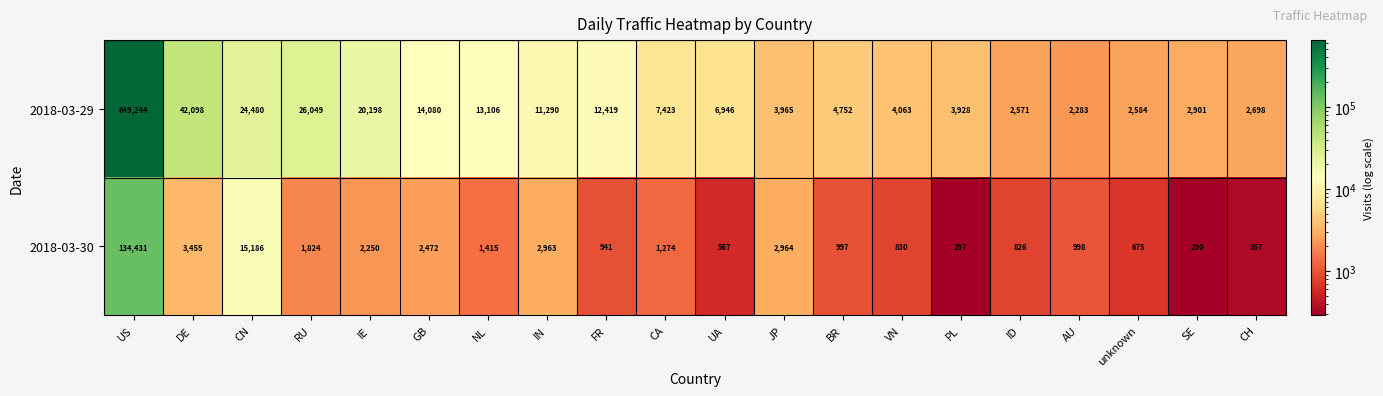

What is the minimum value shown in the chart?

290